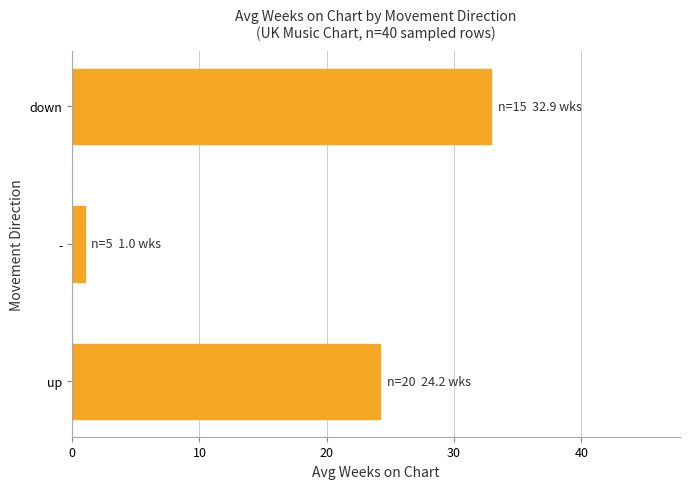

Reading top to bottom, transcribe all the data shown in this chart.

down=32.9	-=1.0	up=24.2